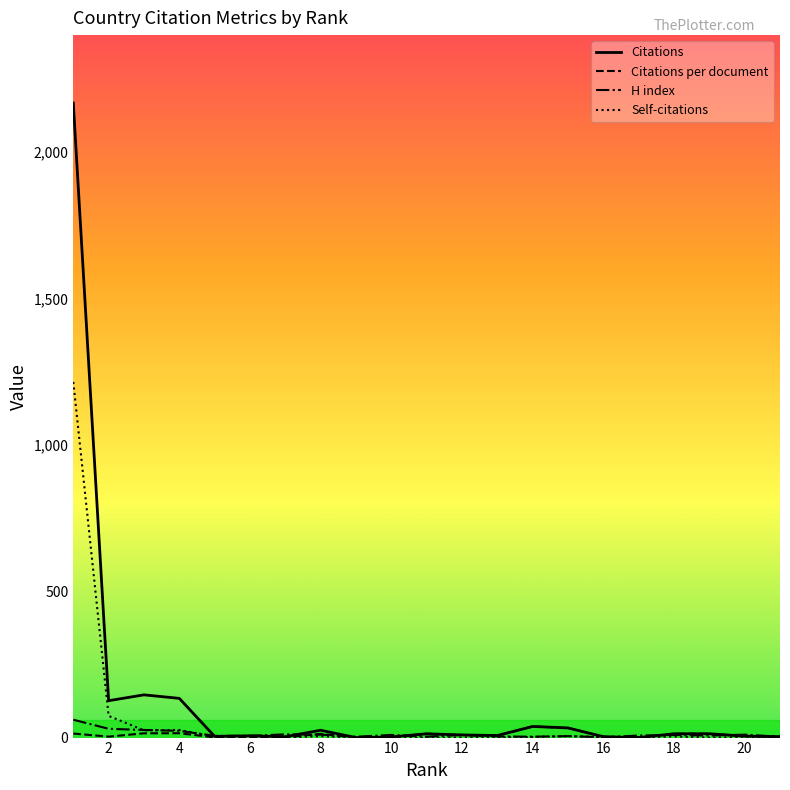

Which series has the largest range (max minus min)?

Citations